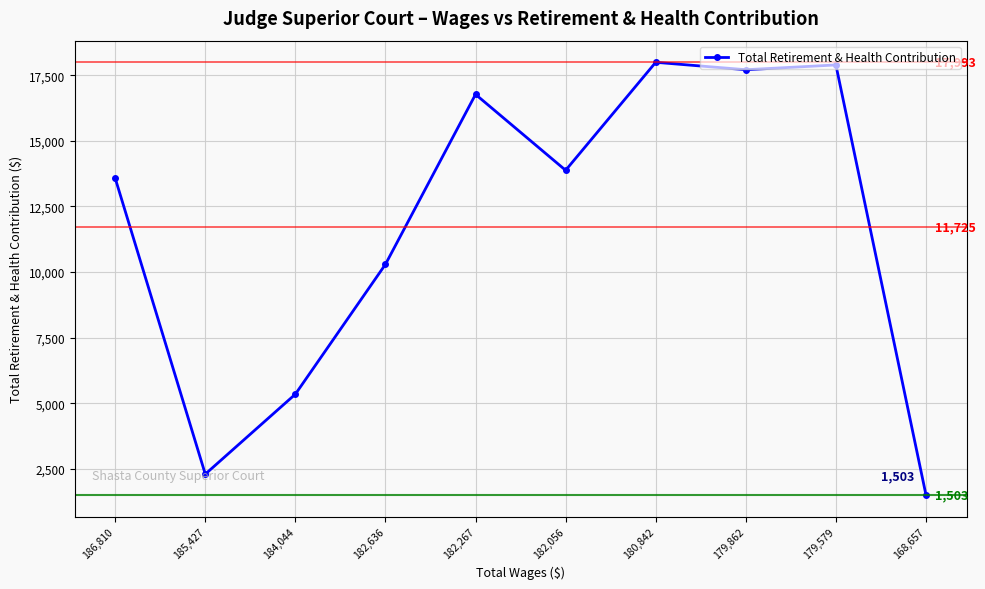

What is the sum of the values at 186,810 and 180,842?

31569